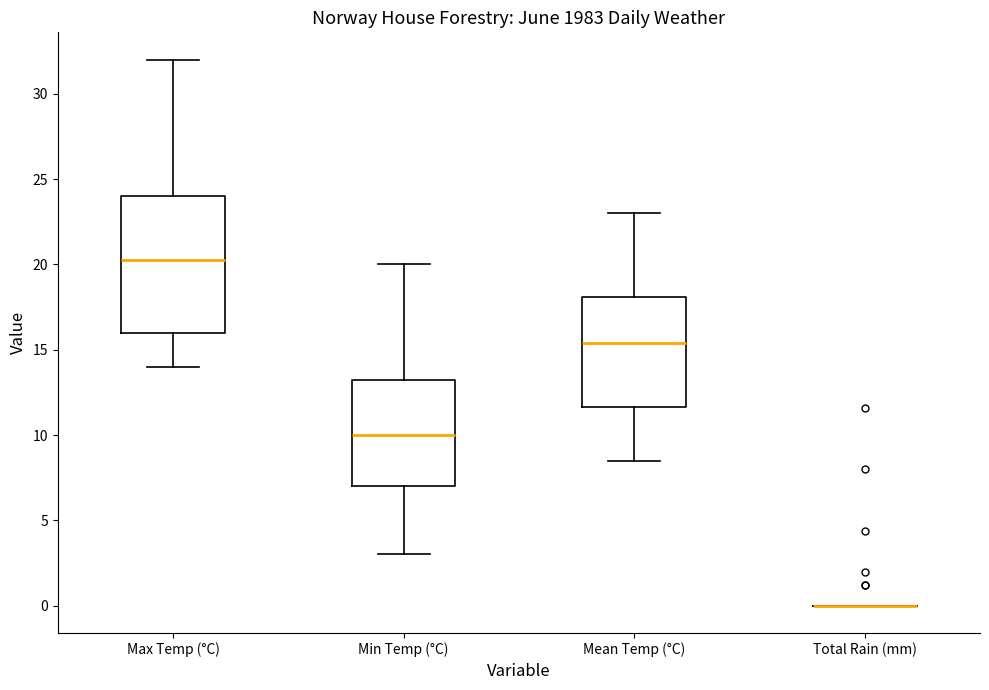

Which box is the tallest, from its lower edge to its upper edge?

Max Temp (°C)